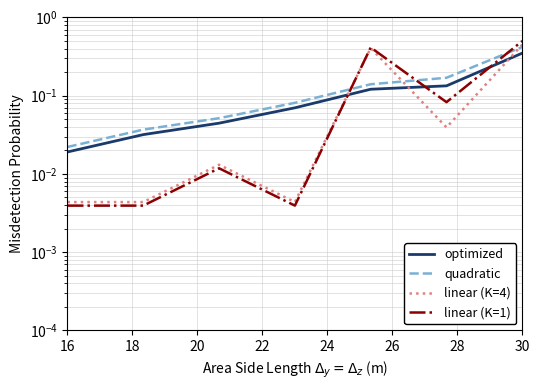

Does the chart display data point markers on the line(s)?

No